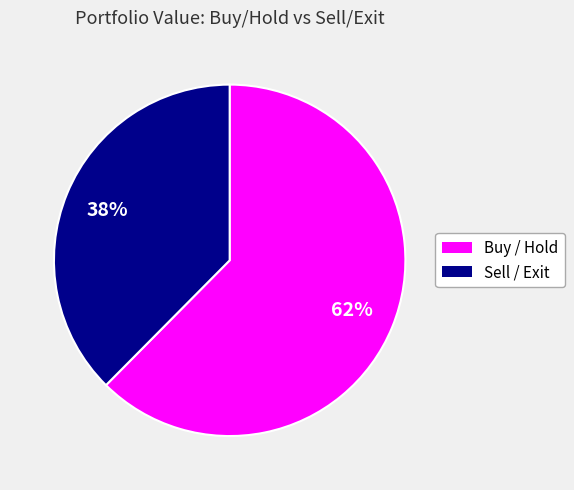

Rank the categories by value from lowest to highest.

Sell / Exit, Buy / Hold